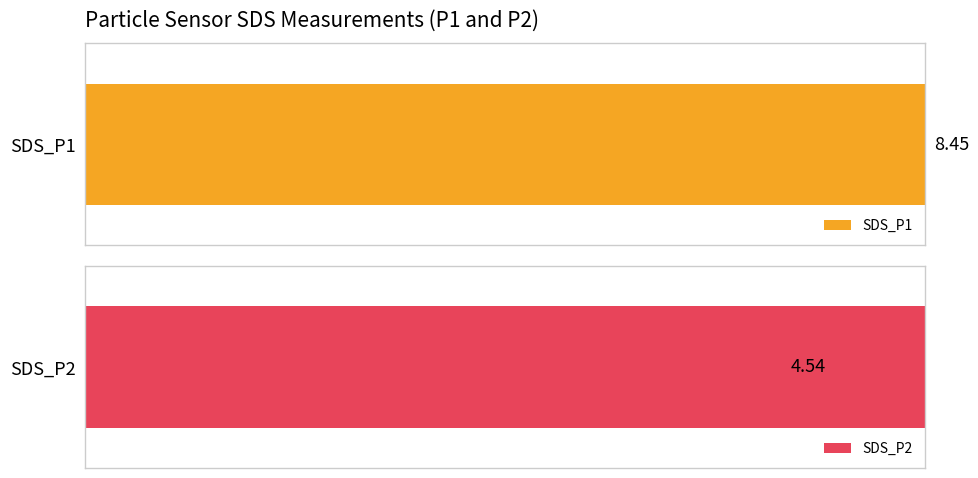

What are all the series names shown in the legend?

SDS_P1, SDS_P2